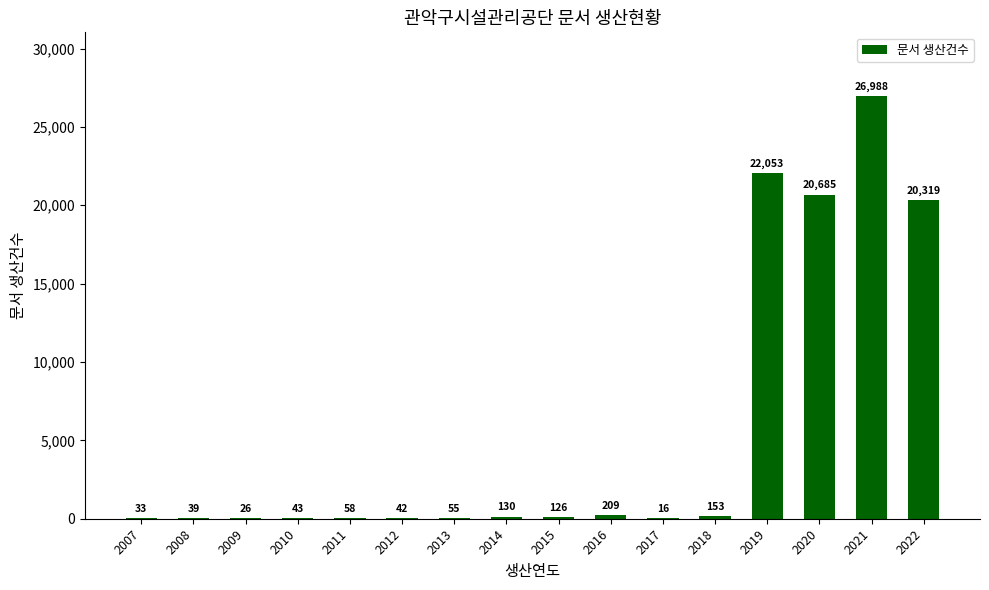

How many categories are shown in the chart?

16